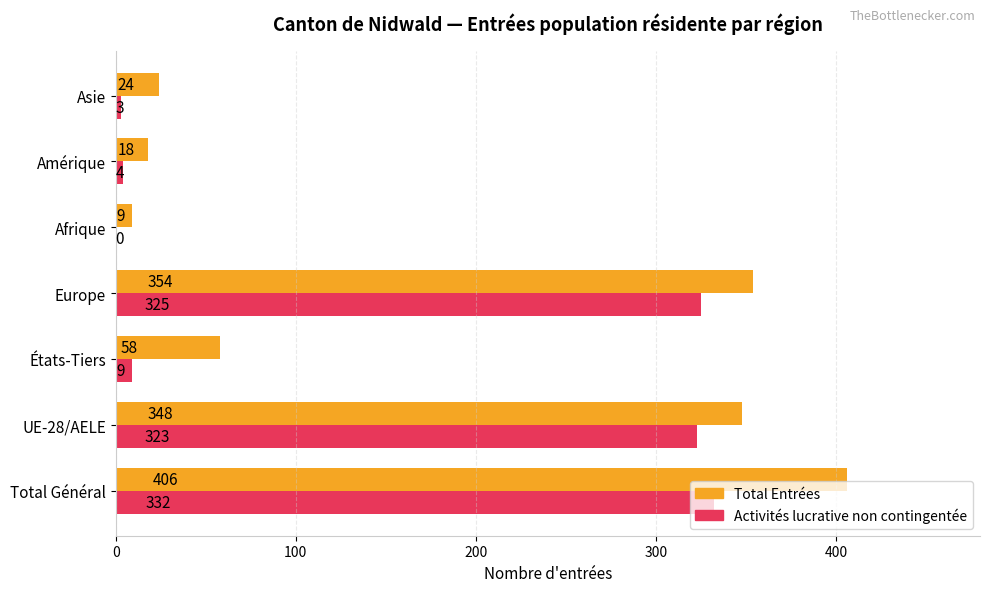

At which category is the sum across all series the highest?

Total Général